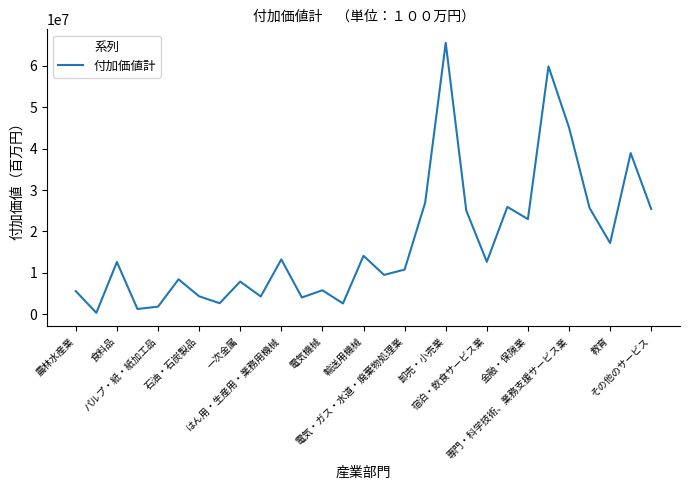

What is the difference between the maximum and minimum values?

65272561